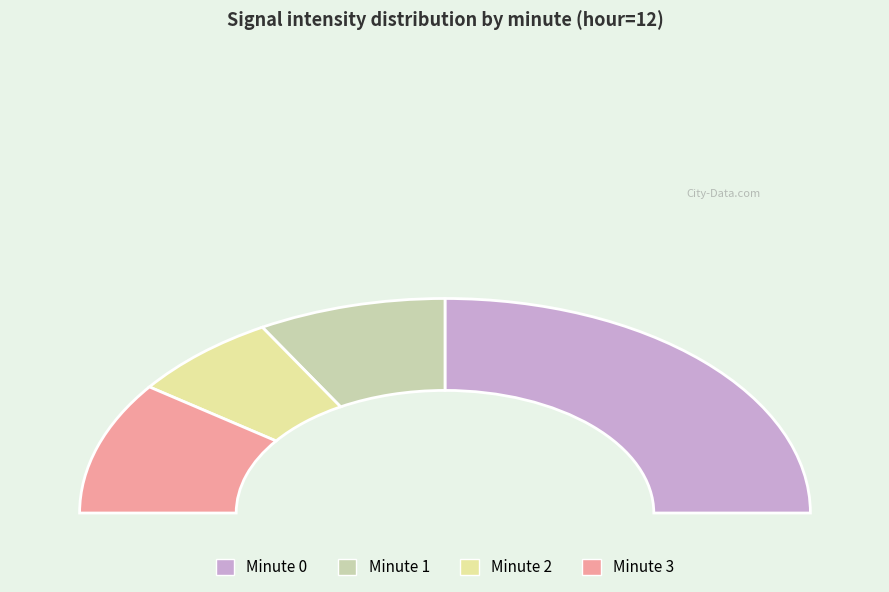

Does Minute 1 represent more than half of the total?

No